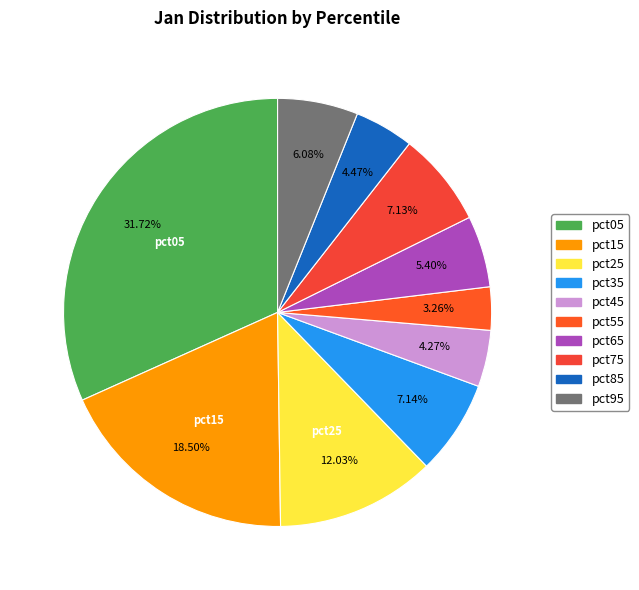

How many slices are in this pie chart?

10